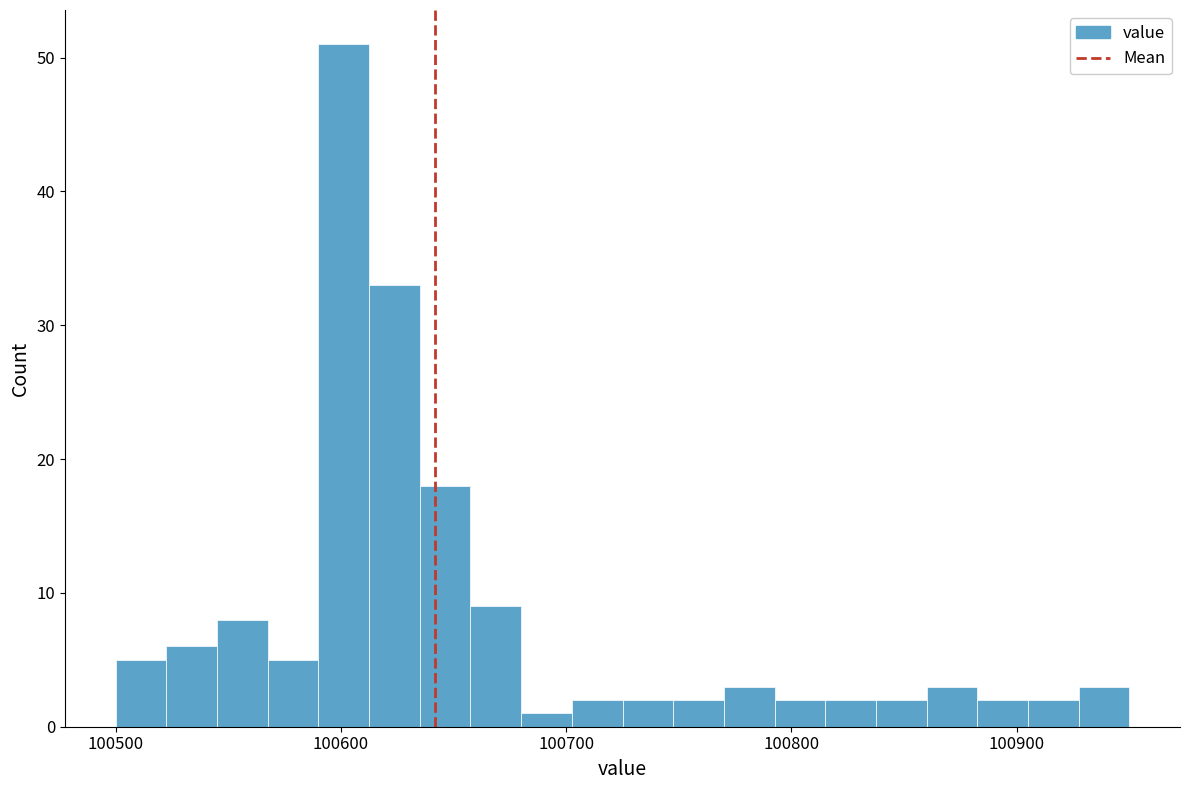

Read against the x-axis, roughly where is the centre of the tallest bar?

100600